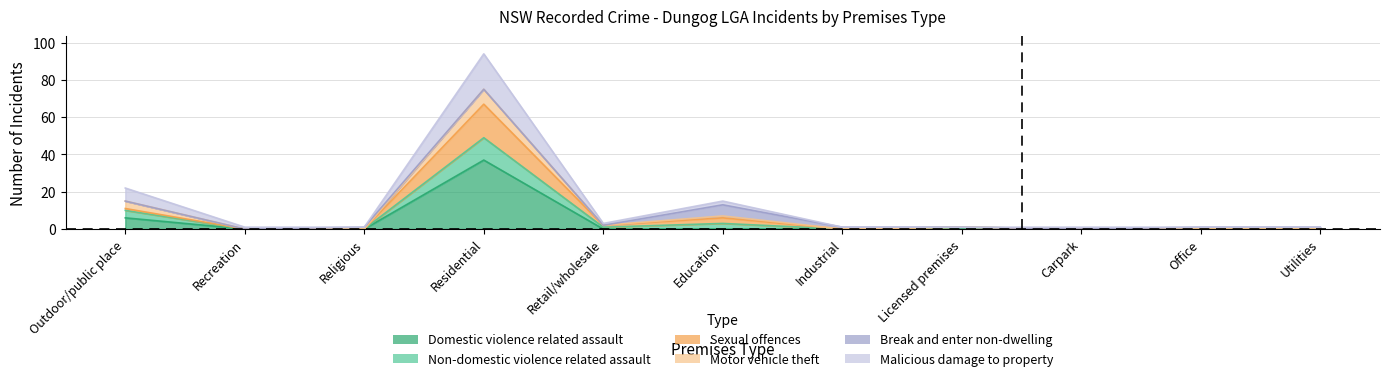

Which category has the highest value in the Non-domestic violence related assault series?

Residential